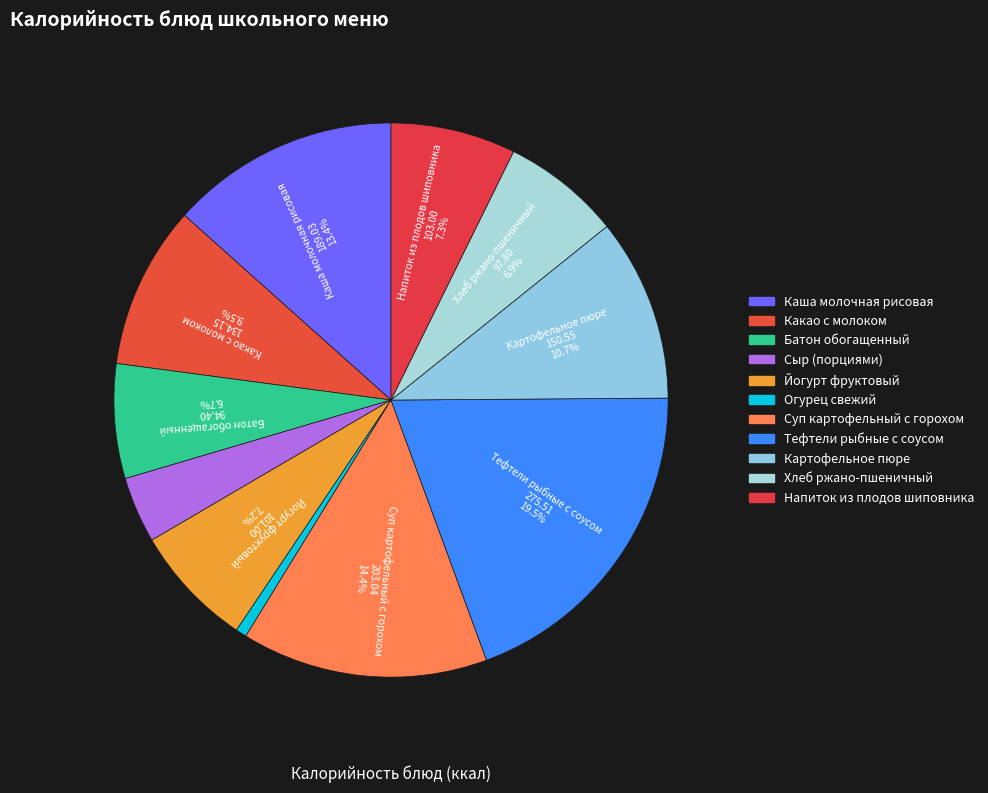

Is Огурец свежий the majority of the pie?

No